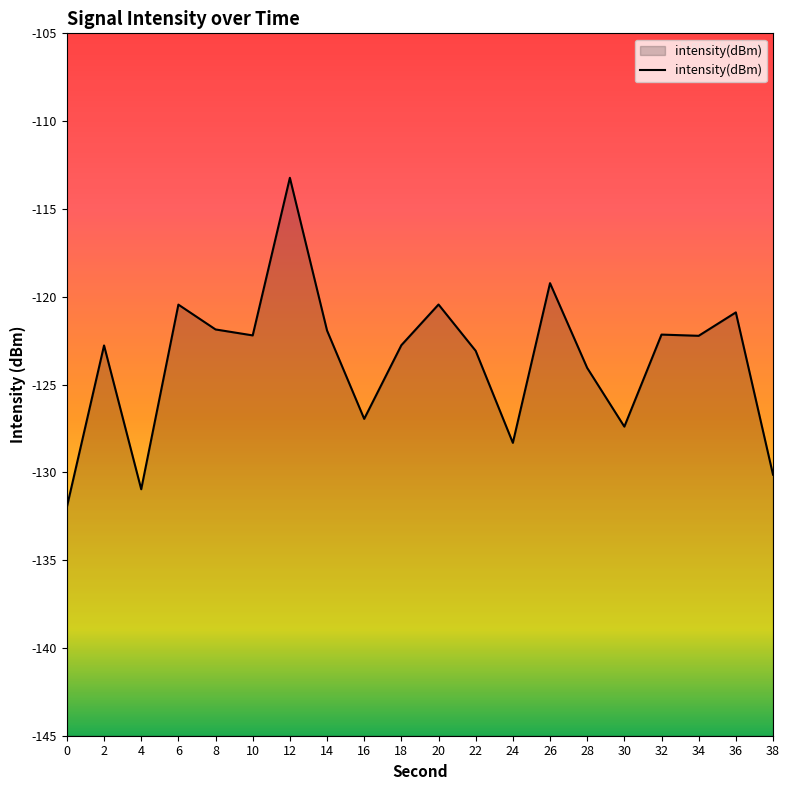

What is the value of the 7th point from the left?

-113.2